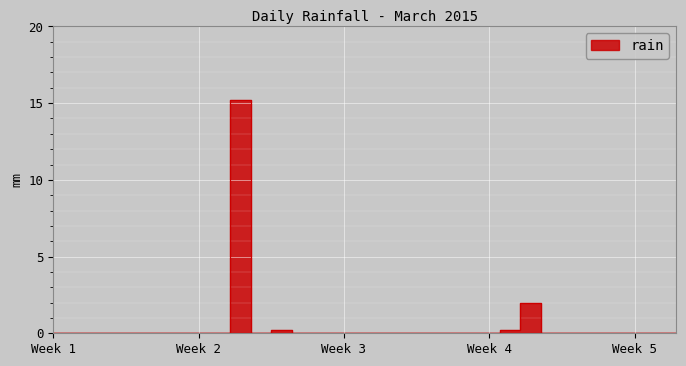

Rank the categories by value from lowest to highest.

2015-03-01, 2015-03-02, 2015-03-03, 2015-03-04, 2015-03-05, 2015-03-06, 2015-03-07, 2015-03-08, 2015-03-09, 2015-03-11, 2015-03-13, 2015-03-14, 2015-03-15, 2015-03-16, 2015-03-17, 2015-03-18, 2015-03-19, 2015-03-20, 2015-03-21, 2015-03-22, 2015-03-25, 2015-03-26, 2015-03-27, 2015-03-28, 2015-03-29, 2015-03-30, 2015-03-31, 2015-03-12, 2015-03-23, 2015-03-24, 2015-03-10